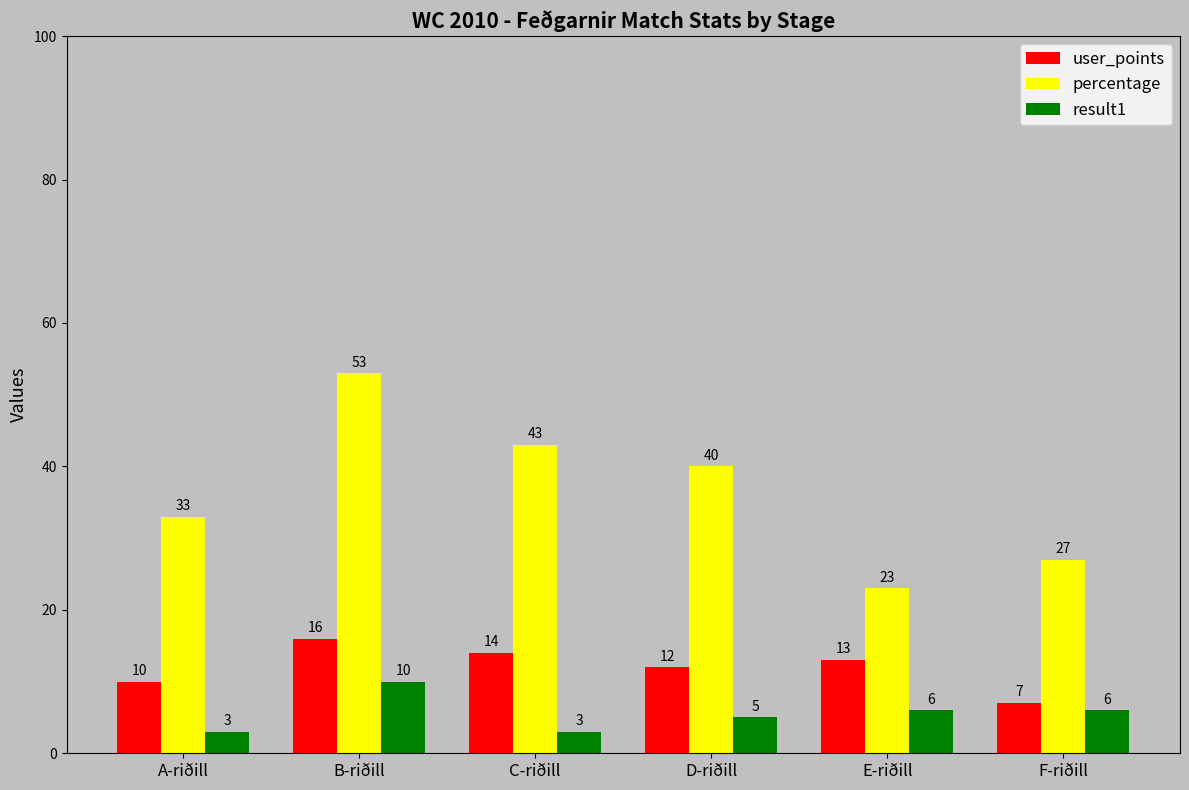

What is the difference between the highest and lowest values at C-riðill?

40